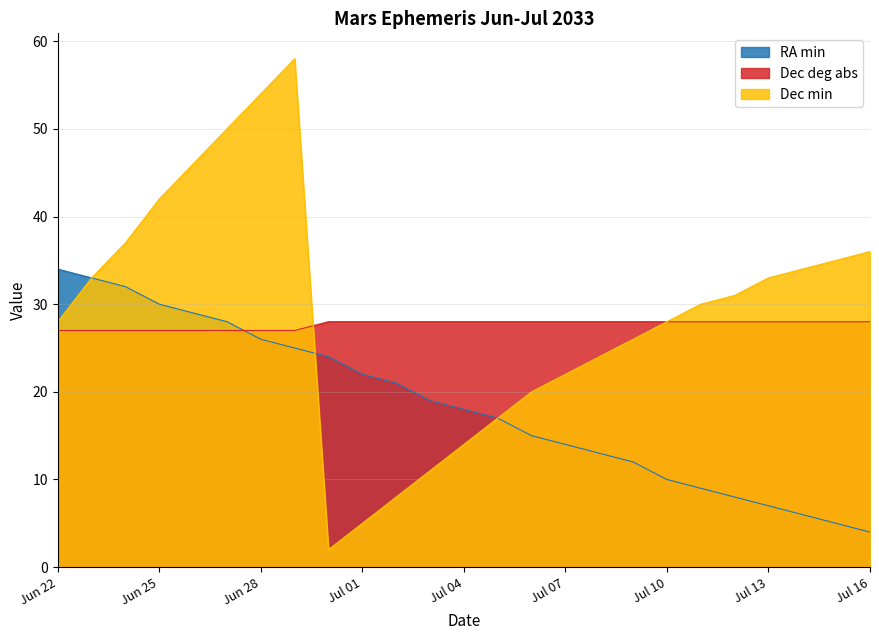

Between which two adjacent categories do Dec min and Dec deg abs first intersect?

Jun 29 and Jun 30